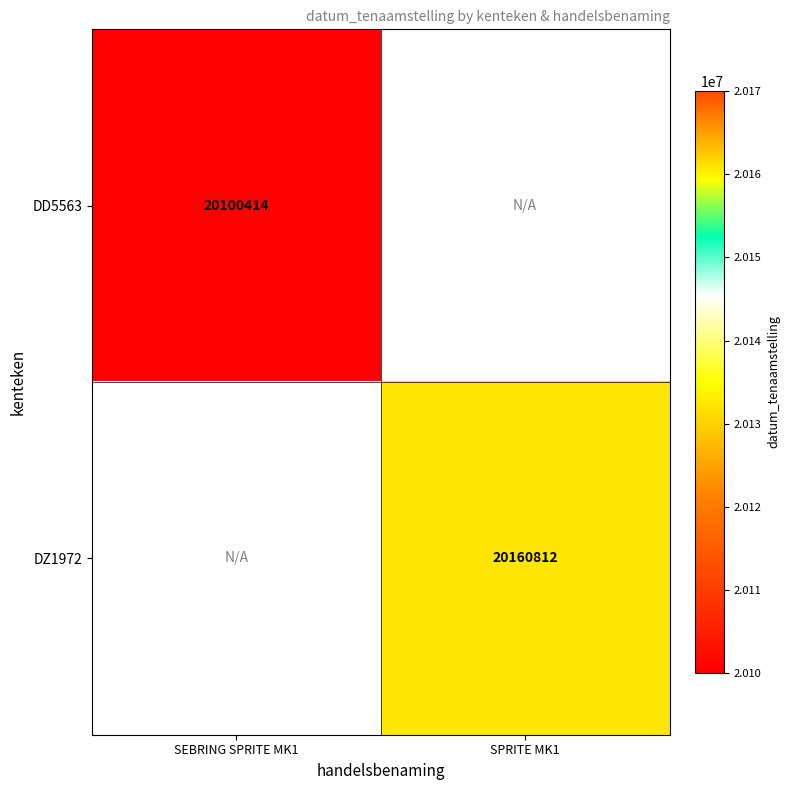

Is it true that DD5563 equals 20100414 at SEBRING SPRITE MK1?

True